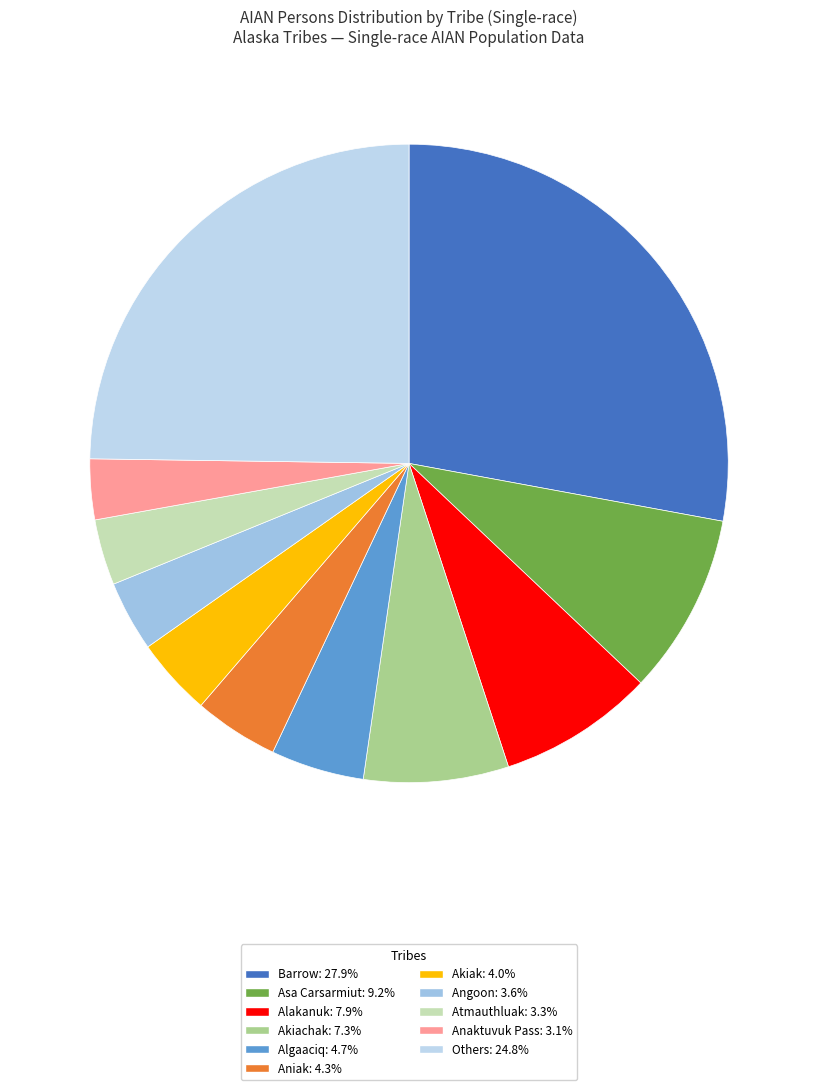

Count the number of slices in the pie.

11